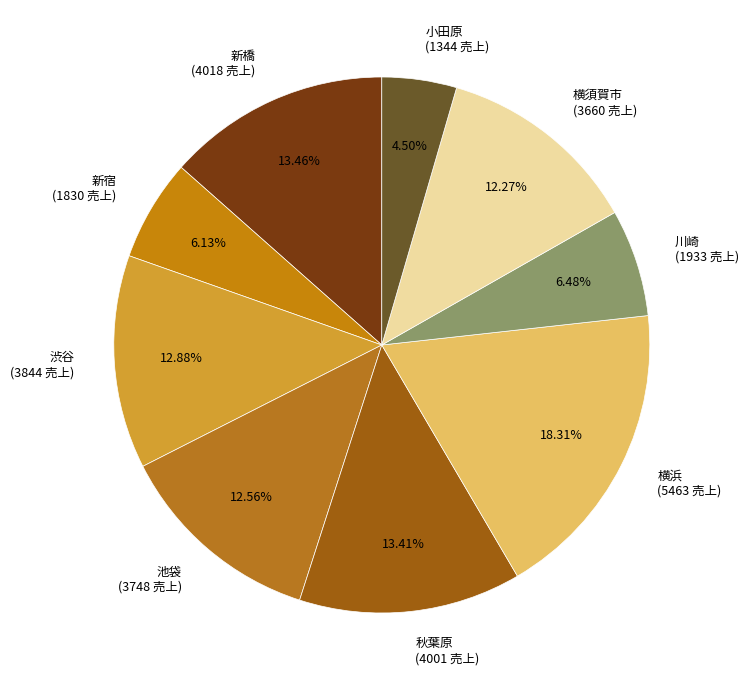

True or false: 新橋 accounts for 26% of the total.

False